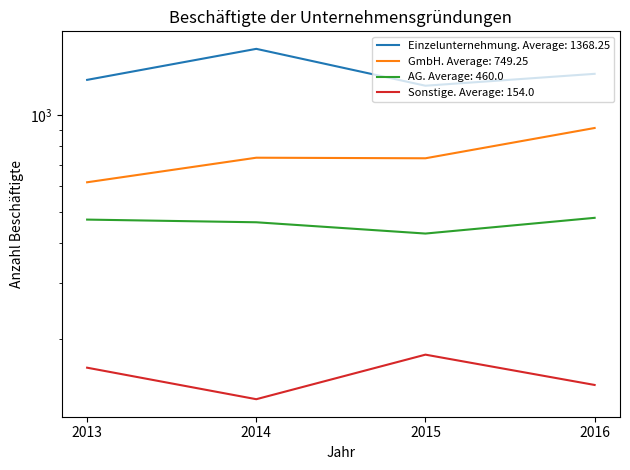

What is the difference between the GmbH values at 2013 and 2016?

294